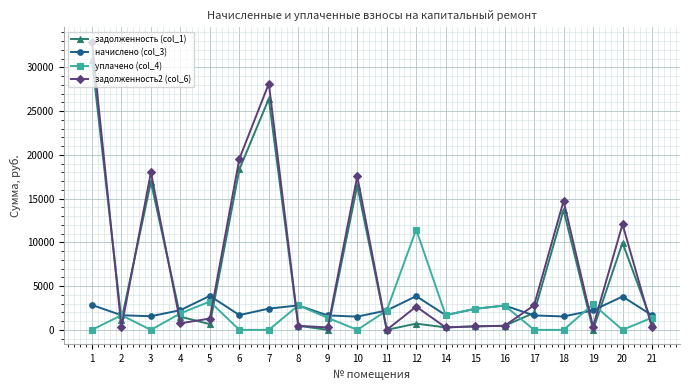

What is the difference between the задолженность (col_1) values at 4 and 18?

12176.1